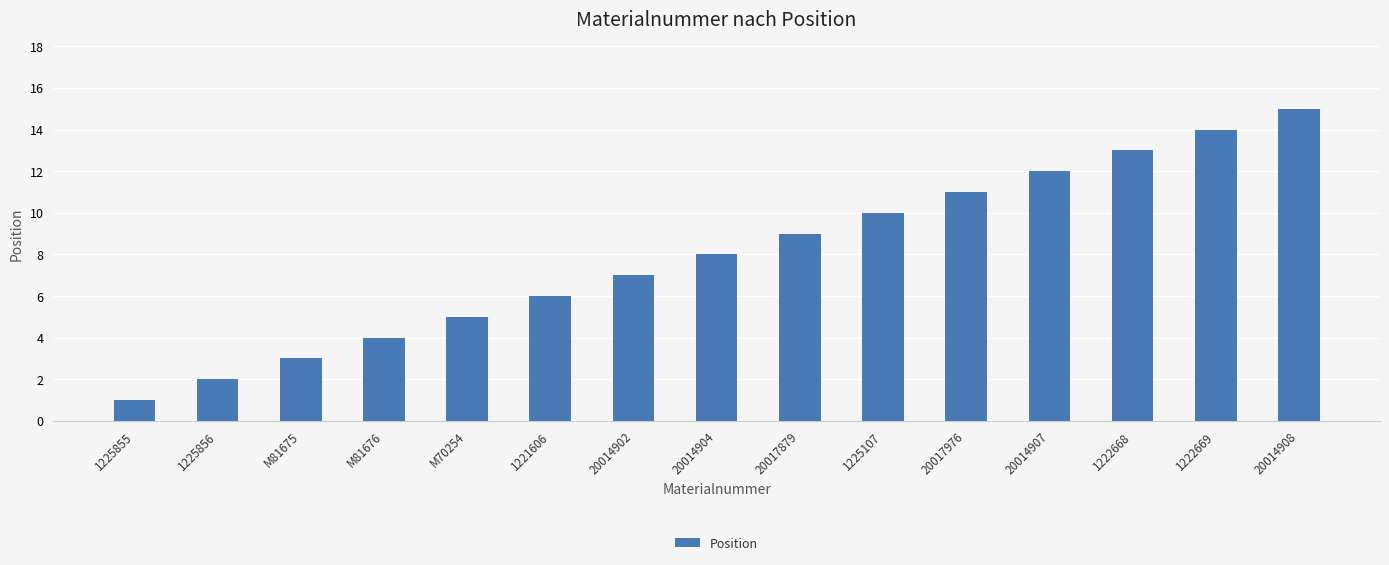

Which has a higher value, 1225855 or 1221606?

1221606